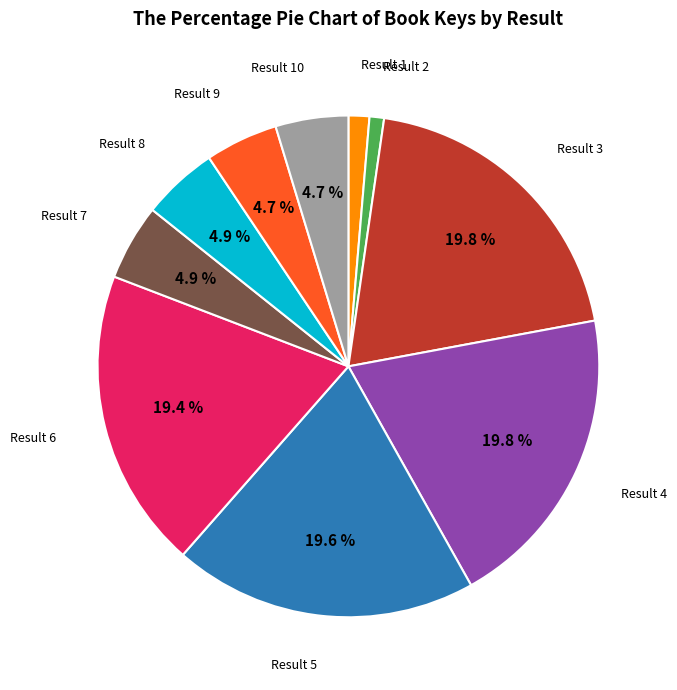

To the nearest percent, what is the average slice percentage?

10%